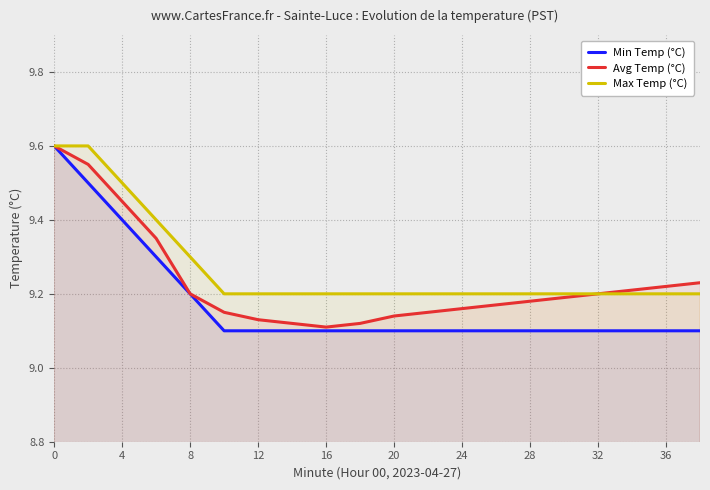

Which series has the largest total across all categories?

Max Temp (°C)